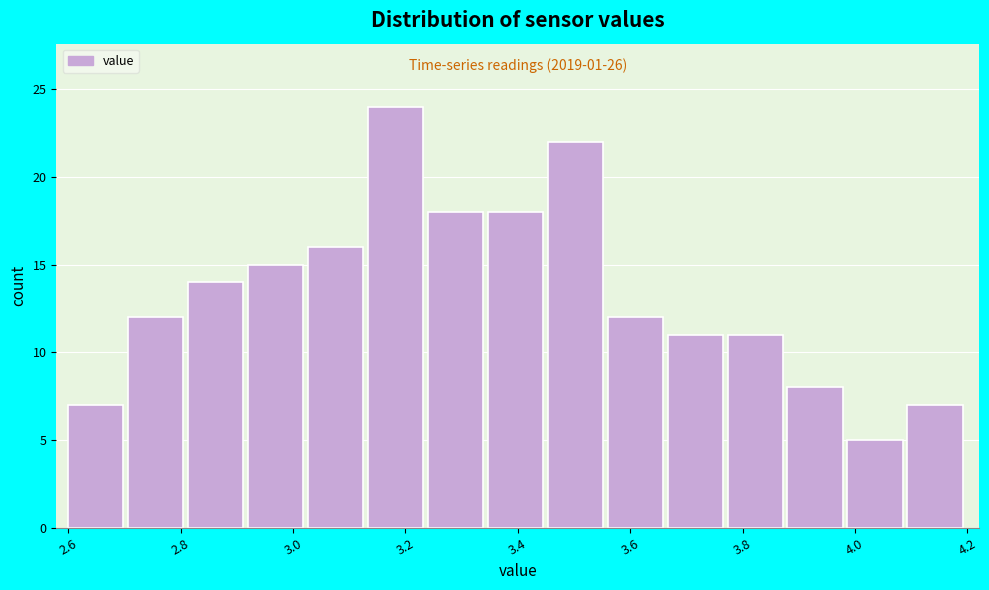

Over which range of the x-axis is the bar tallest?

3.14 to 3.24